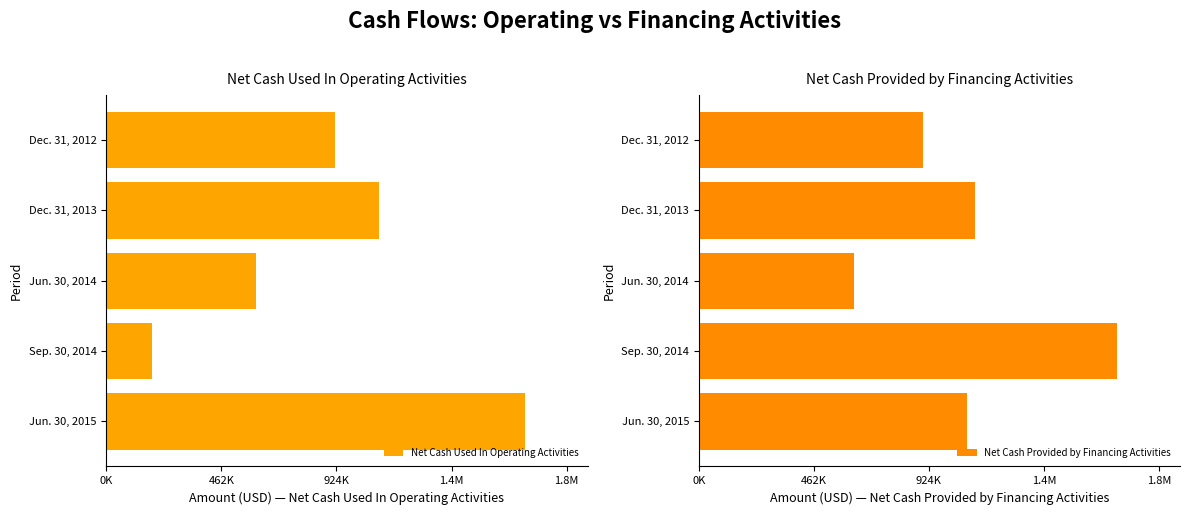

What is the difference between the Net Cash Used In Operating Activities values at Sep. 30, 2014 and Dec. 31, 2013?

912102